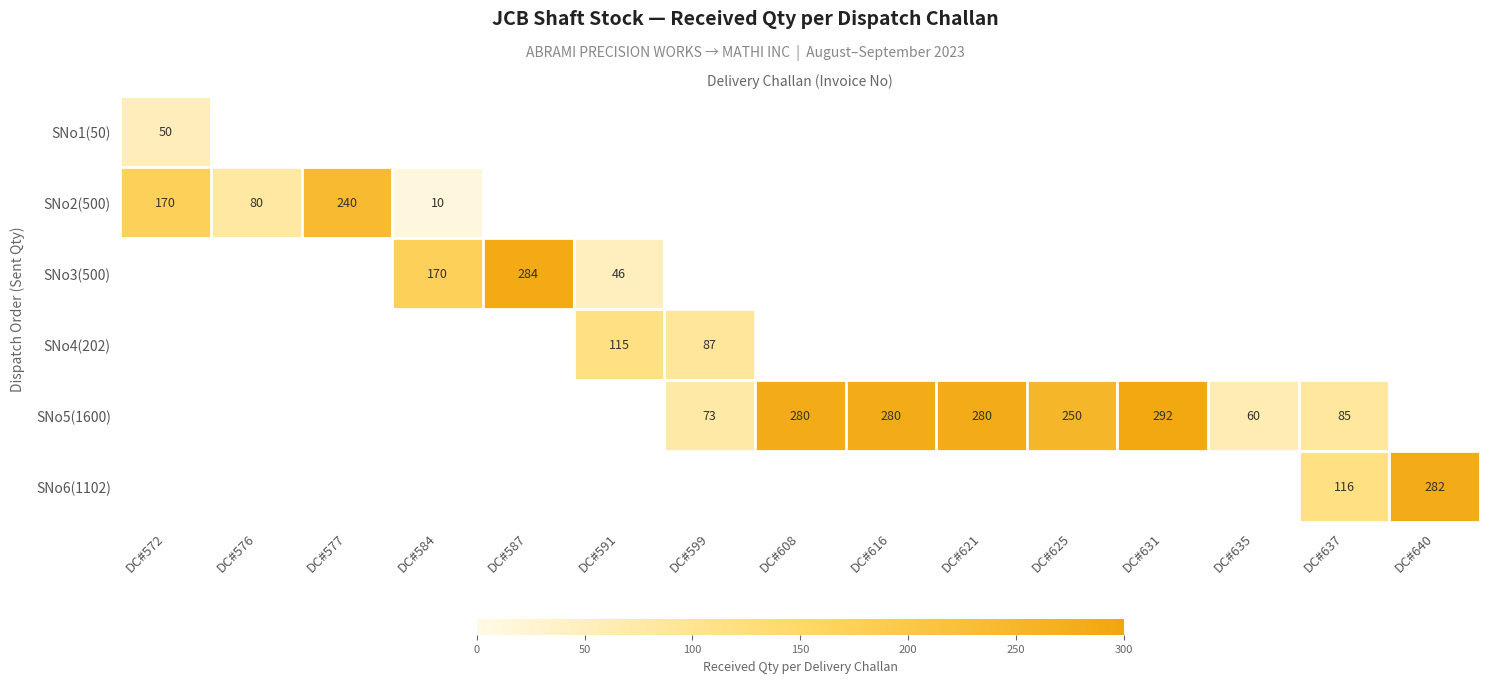

How many data points does each series have?

15